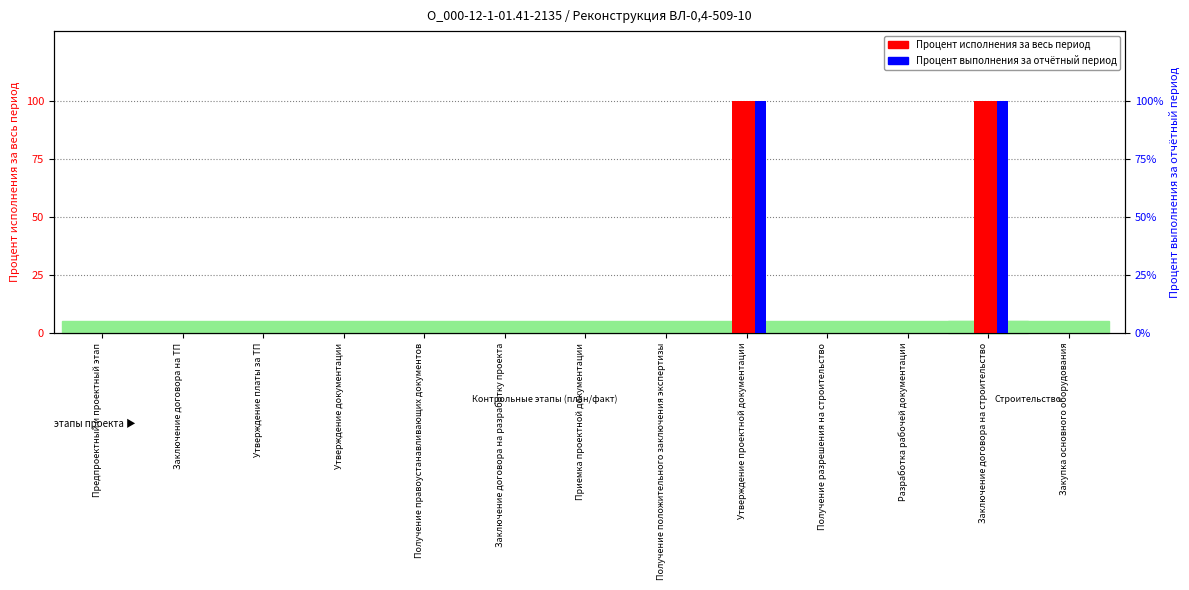

What is the total value across all series at Утверждение проектной документации?

200